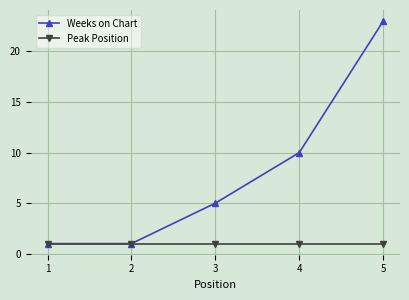

How many data points does each series have?

5